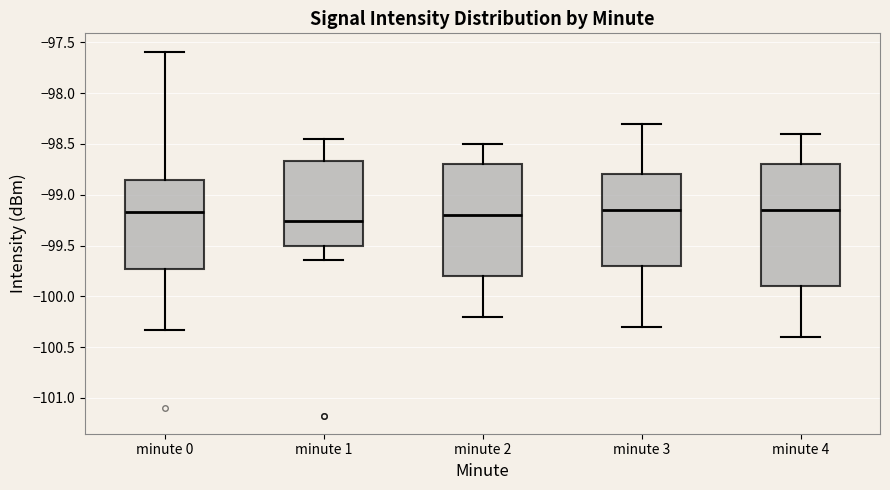

Reading left to right, read every box against the y-axis: the position of its median line, the range the box covers, and the ends of its whiskers. The values are not printed on the chart, so give them approximately, as read against the axis.

minute 0: median -99.15, box -99.75 to -98.85, whiskers -100.35 to -97.60
minute 1: median -99.25, box -99.50 to -98.65, whiskers -99.65 to -98.45
minute 2: median -99.20, box -99.80 to -98.70, whiskers -100.20 to -98.50
minute 3: median -99.15, box -99.70 to -98.80, whiskers -100.30 to -98.30
minute 4: median -99.15, box -99.90 to -98.70, whiskers -100.40 to -98.40